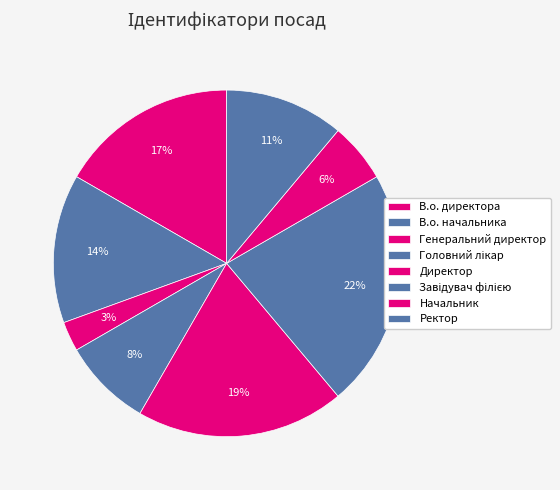

The Ректор slice represents 1% of the pie. True or false?

False